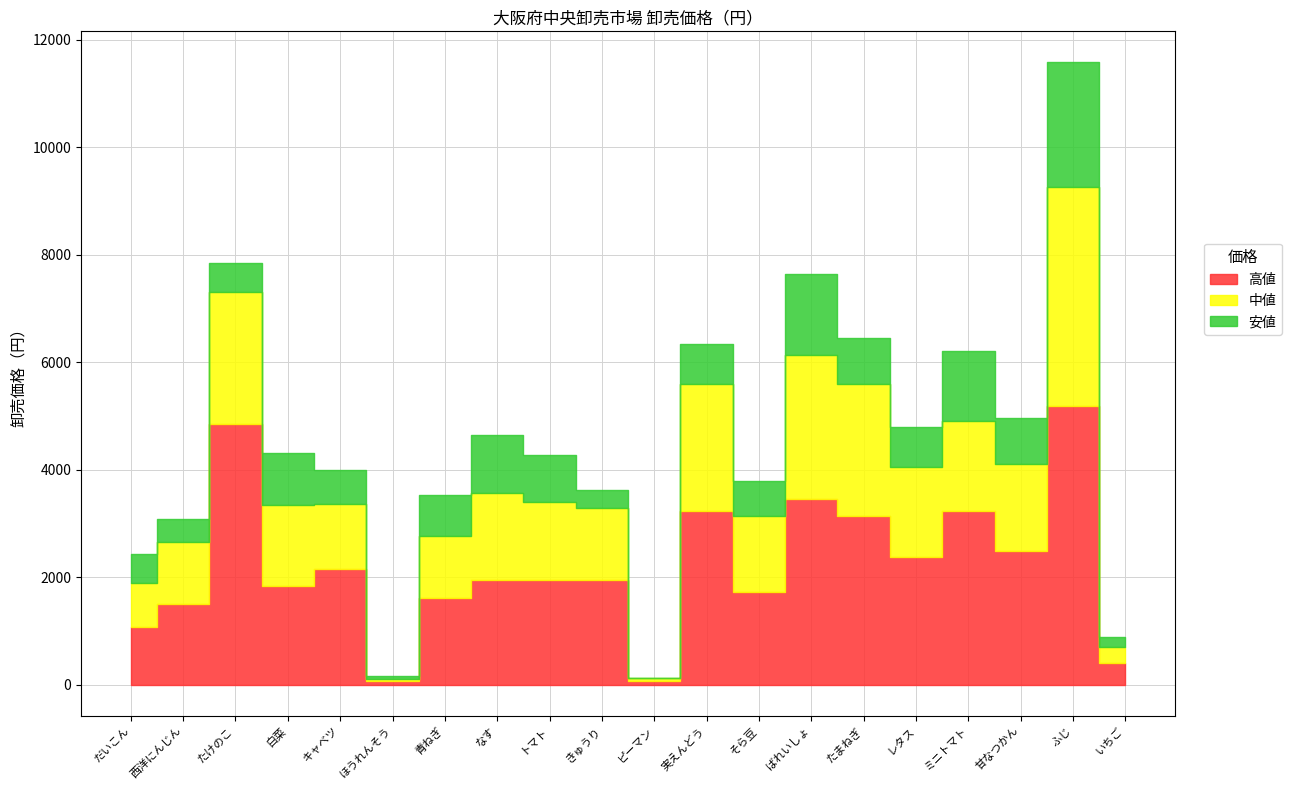

How many lines are shown in the chart?

3